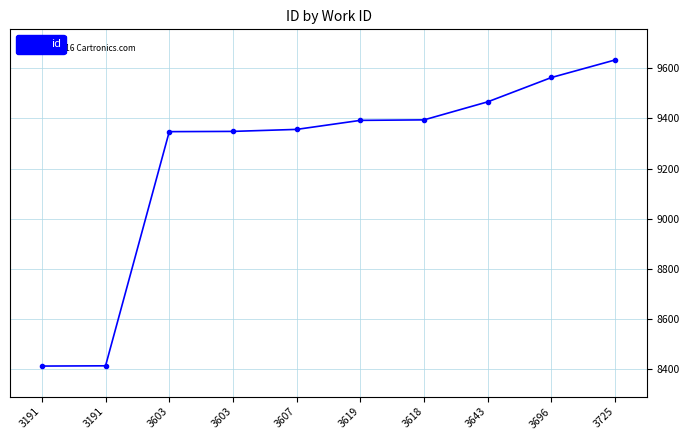

Count the number of data series in this chart.

1